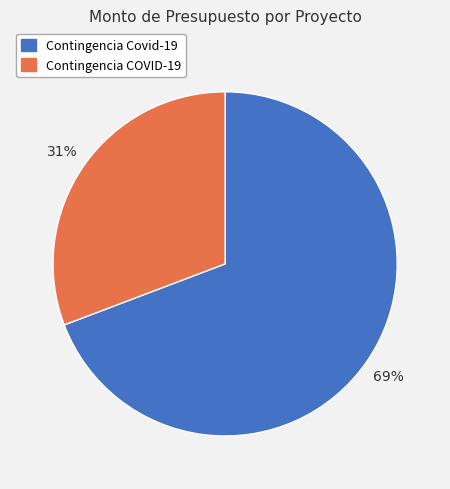

Is there a majority slice in this chart?

Yes